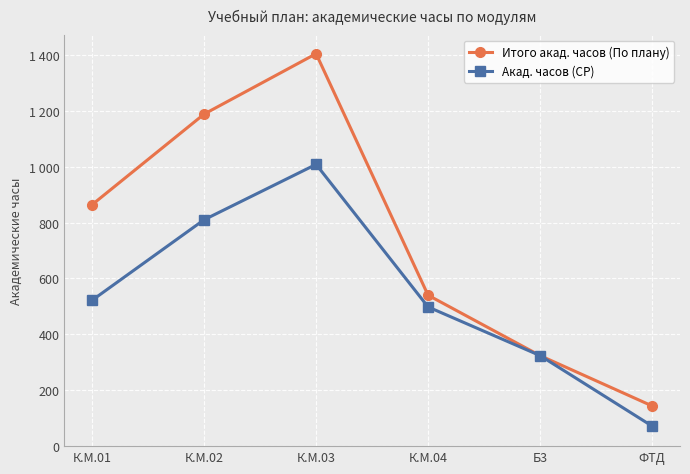

Which category has the highest value across all series?

К.М.03